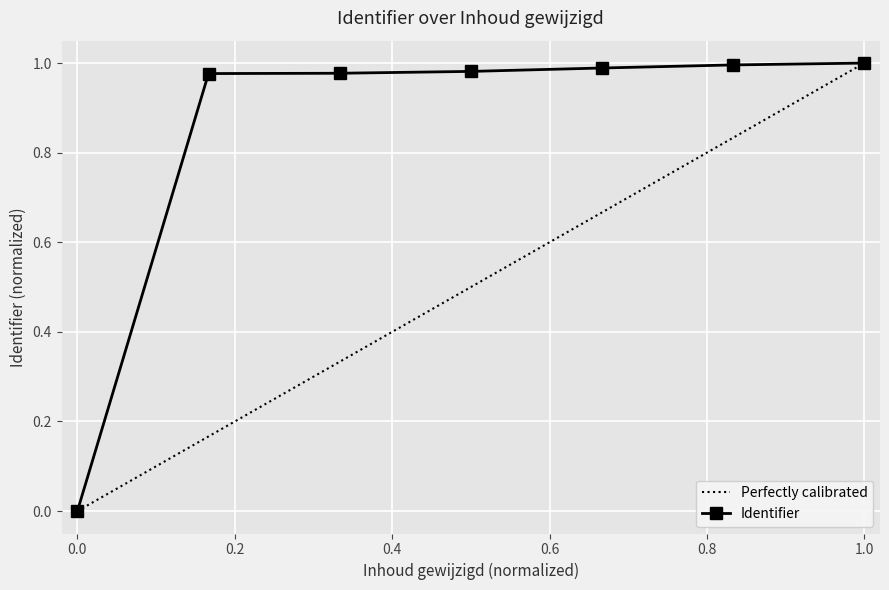

Is it true that Identifier equals 0.6 at 1.0?

False